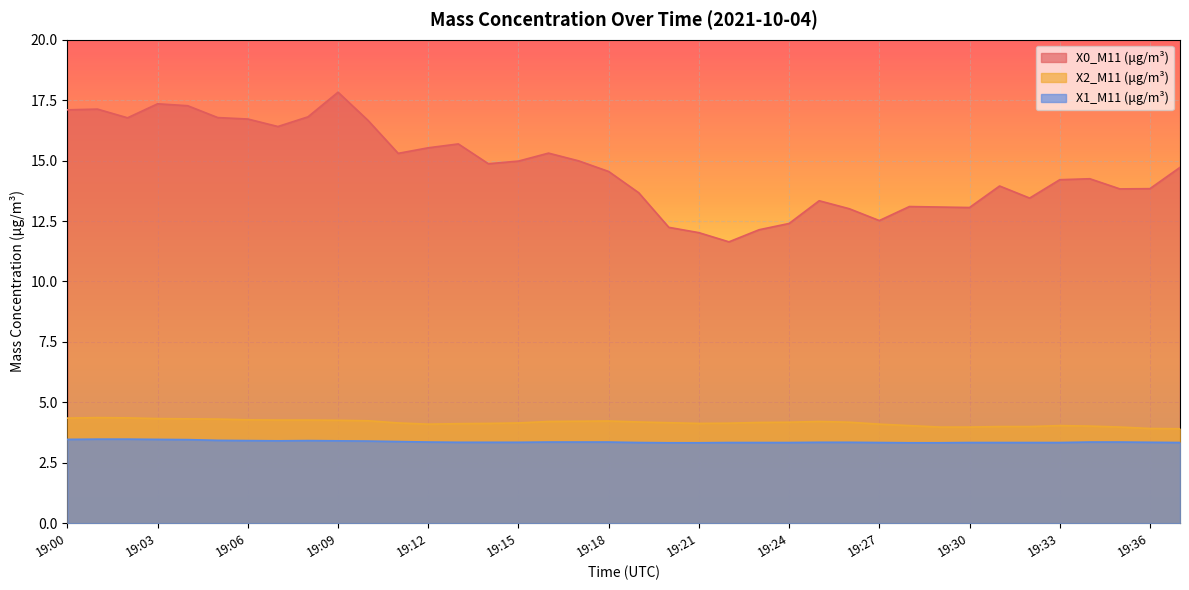

At which category is the sum across all series the highest?

19:09